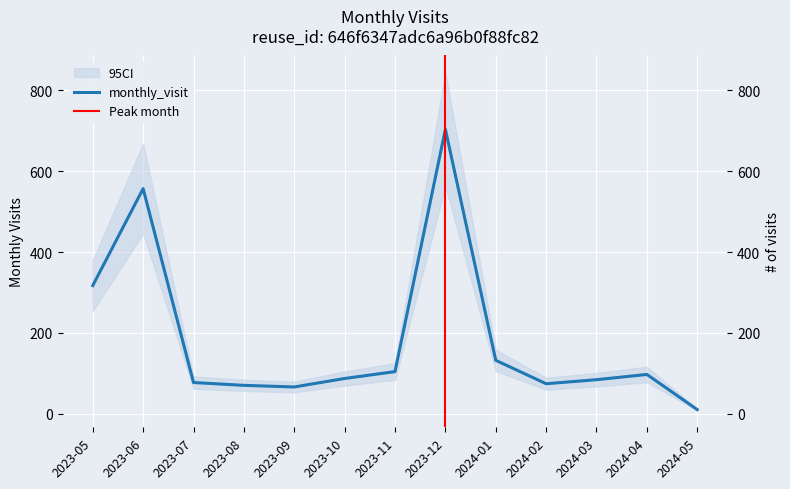

Reading left to right, extract all data points from this chart.

317	557	77	70	66	87	104	704	132	74	84	97	10